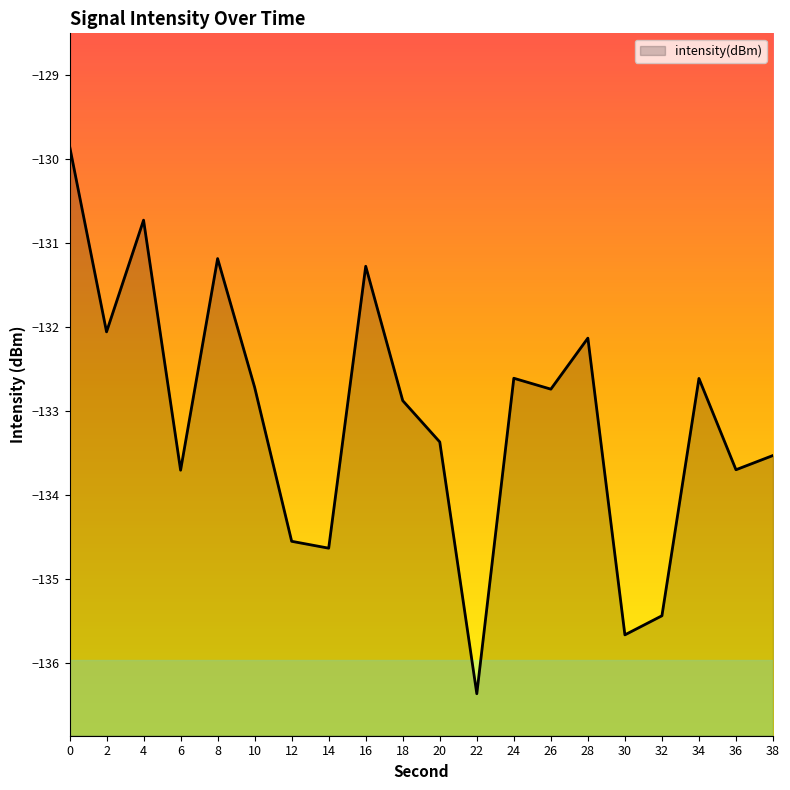

Where is the first local minimum?

2